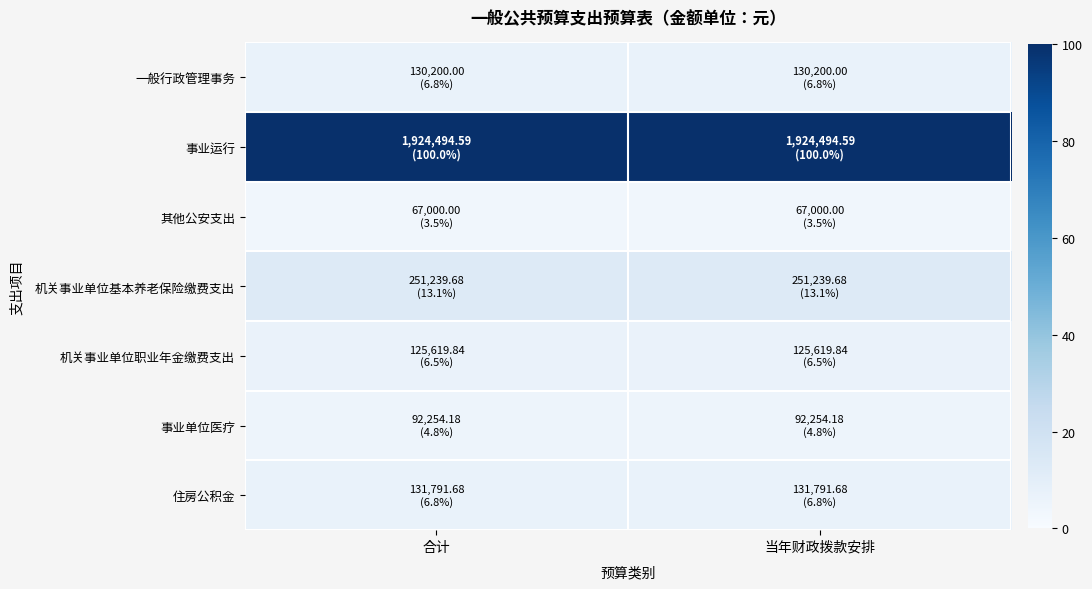

At which category is the sum across all series the highest?

合计